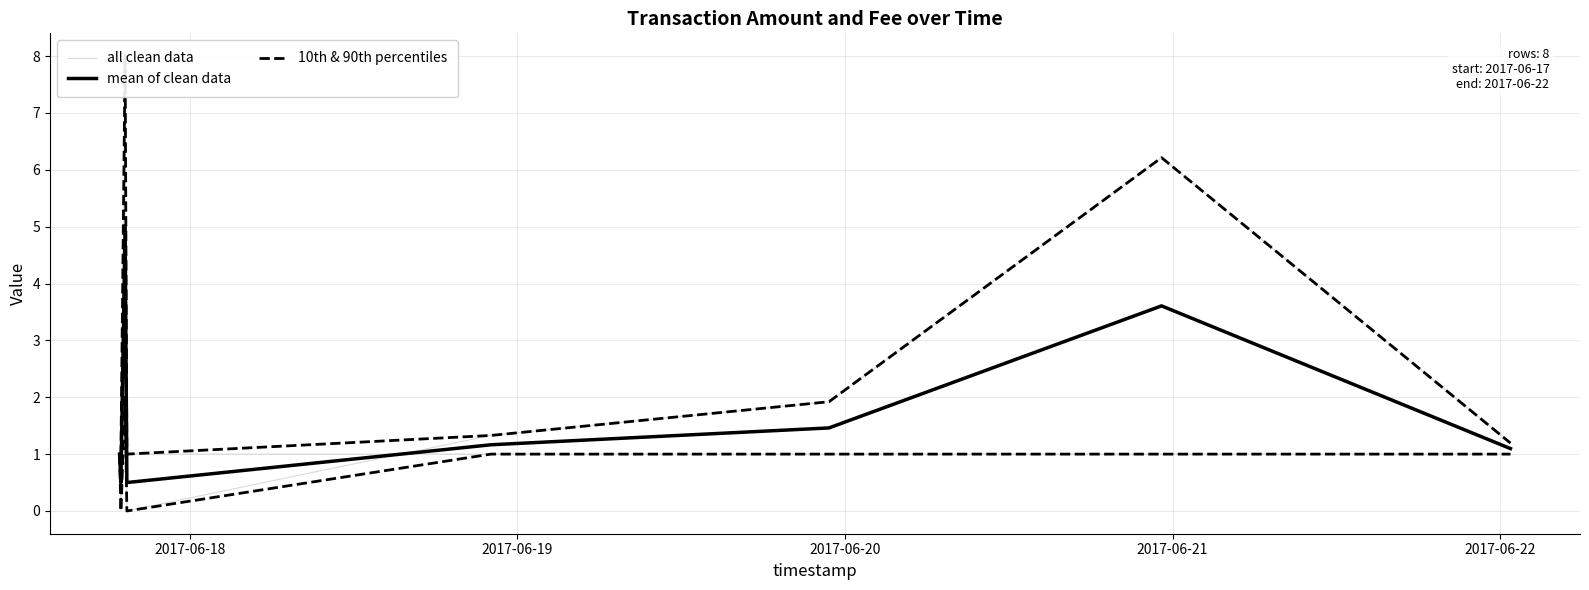

True or false: mean of clean data has more than 1 interior local peaks.

True